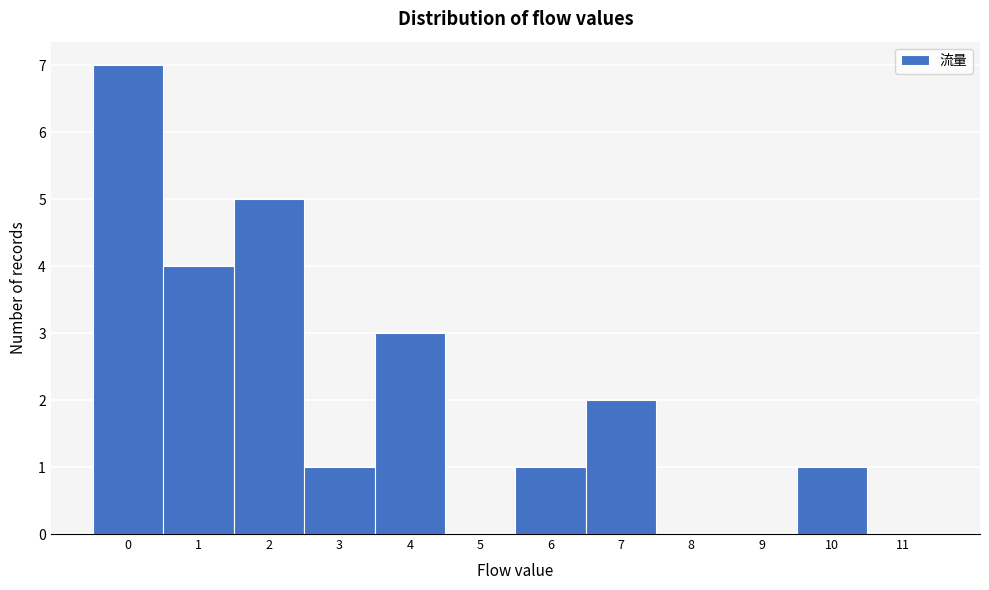

Reading left to right, list every bar in this chart as the range it spans on the x-axis followed by its height. The values are not printed on the chart, so give them approximately, as read against the axis.

-0.5 to 0.5: 7
0.5 to 1.5: 4
1.5 to 2.5: 5
2.5 to 3.5: 1
3.5 to 4.5: 3
4.5 to 5.5: 0
5.5 to 6.5: 1
6.5 to 7.5: 2
7.5 to 8.5: 0
8.5 to 9.5: 0
9.5 to 10.5: 1
10.5 to 11.5: 0